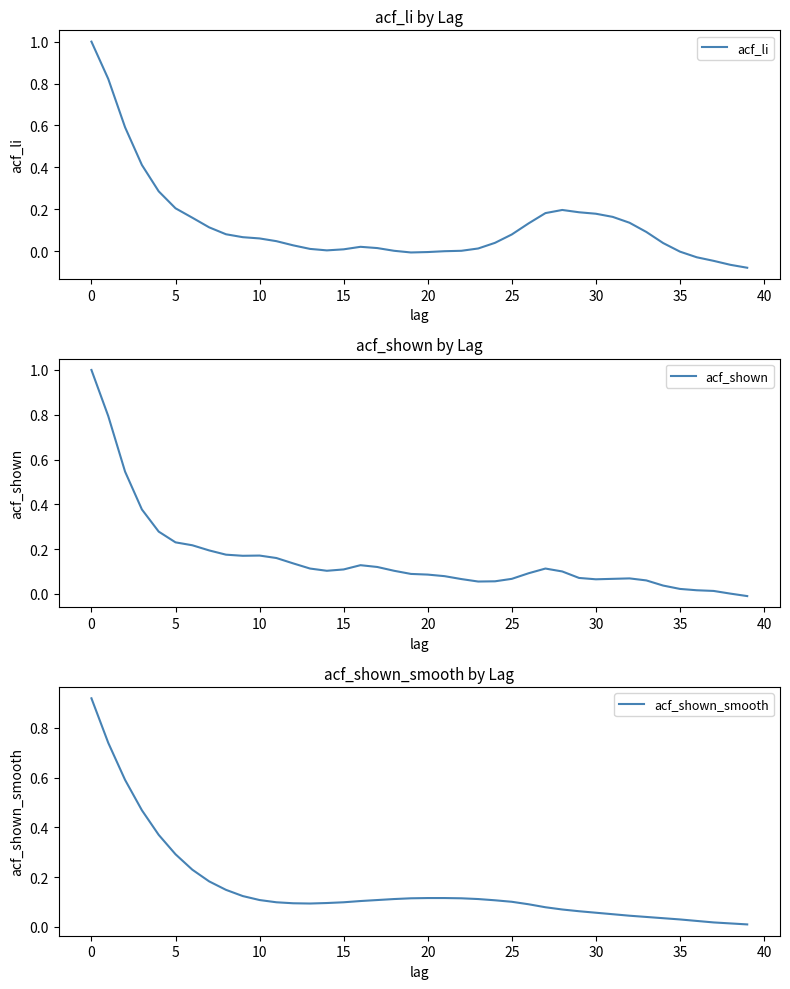

What is the maximum value for acf_shown_smooth?

0.9